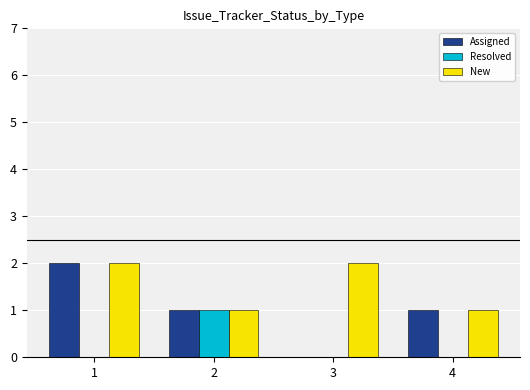

What are all the series names shown in the legend?

Assigned, Resolved, New